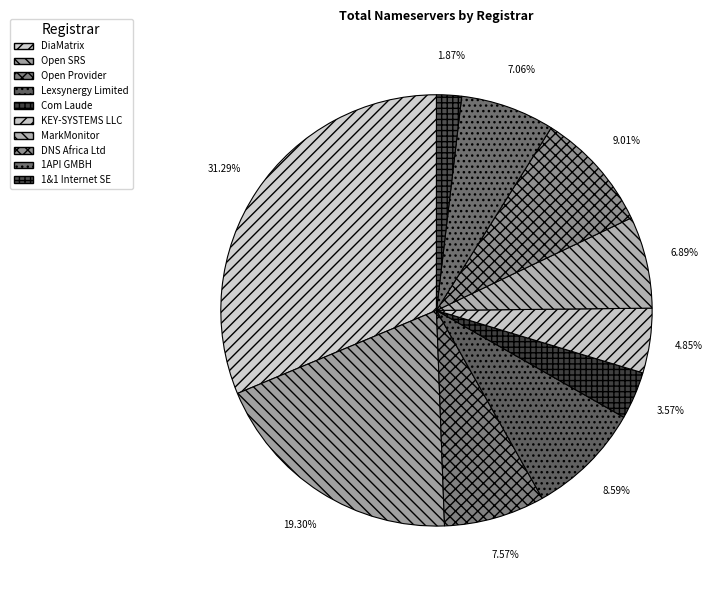

How many slices are in this pie chart?

10